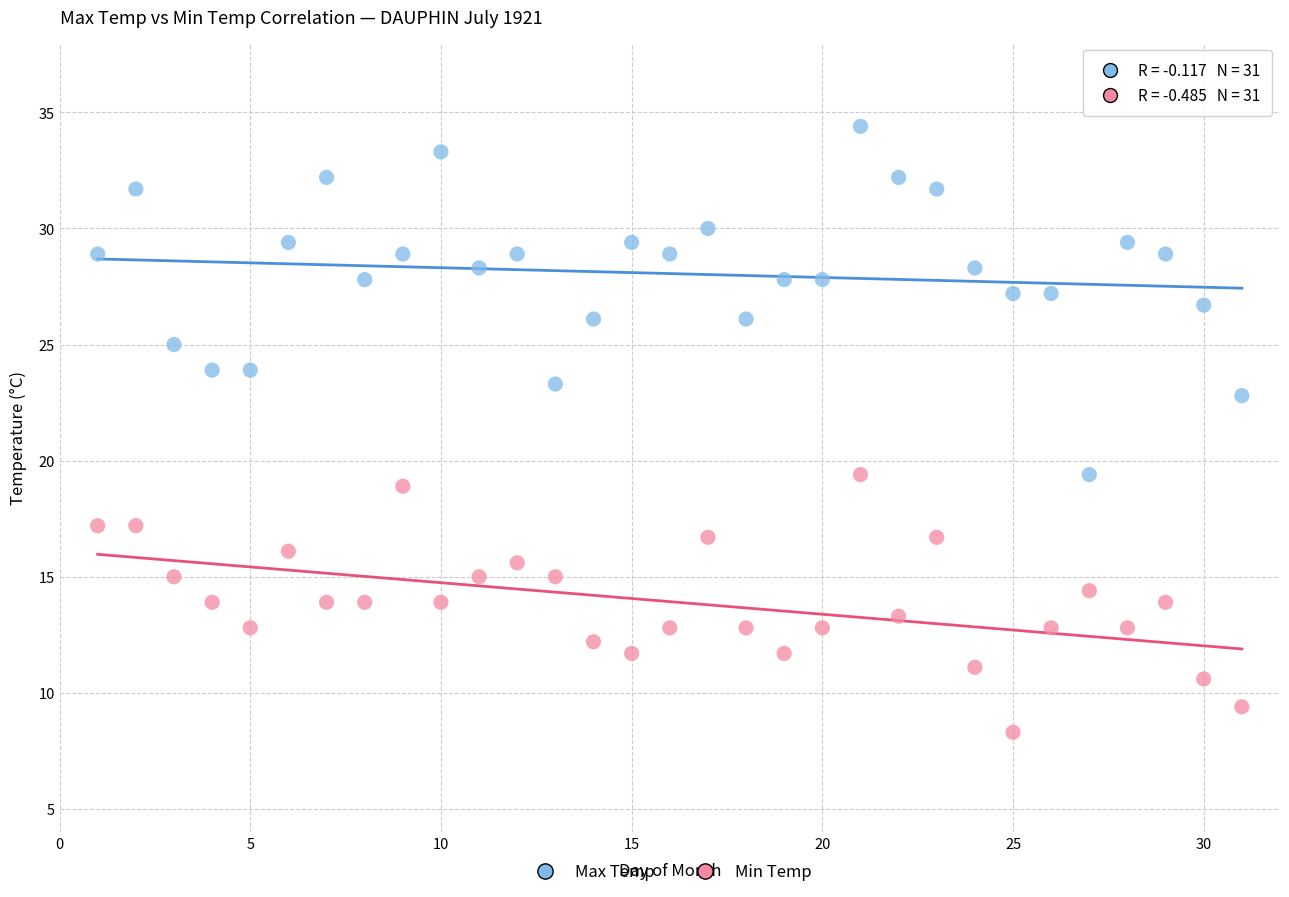

Across all data points, what is the range of X values (max minus min)?

30.0